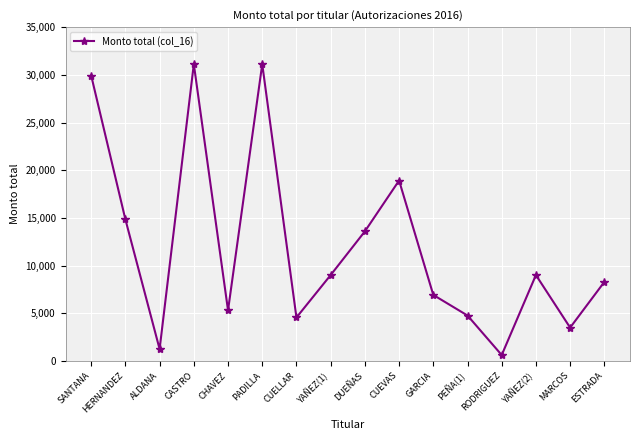

Where is the data nearest to the value 15870?

HERNANDEZ